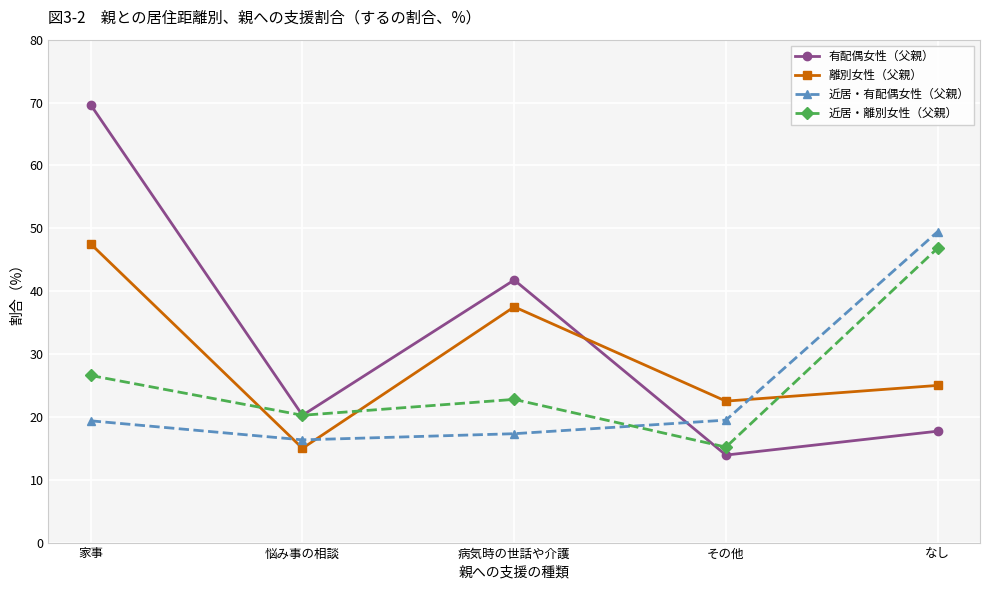

Is the value of 離別女性（父親） at なし greater than the value of 近居・有配偶女性（父親） at 家事?

Yes